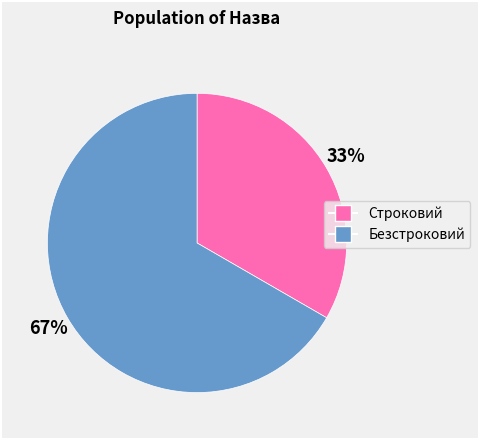

What percentage is the Безстроковий slice, to the nearest percent?

67%